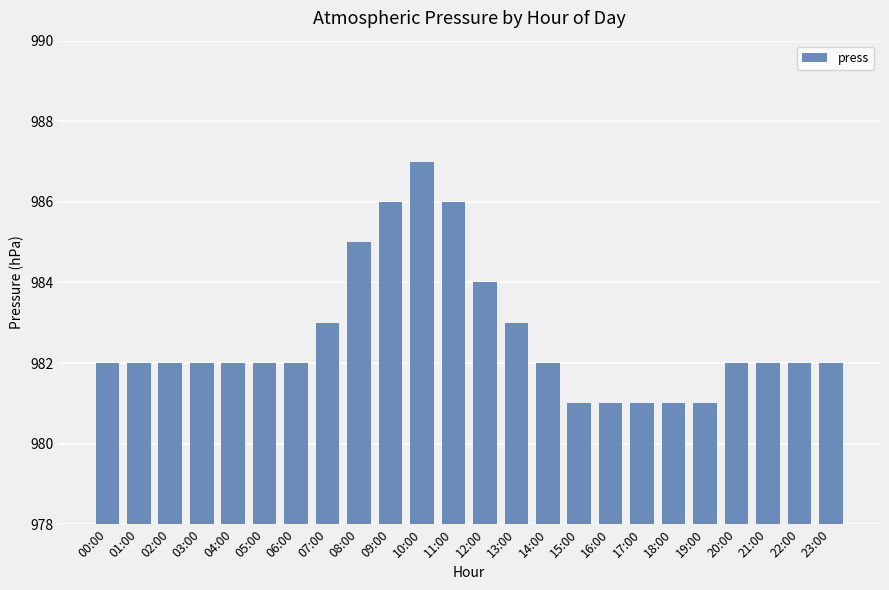

What is the difference between the maximum and minimum values?

6